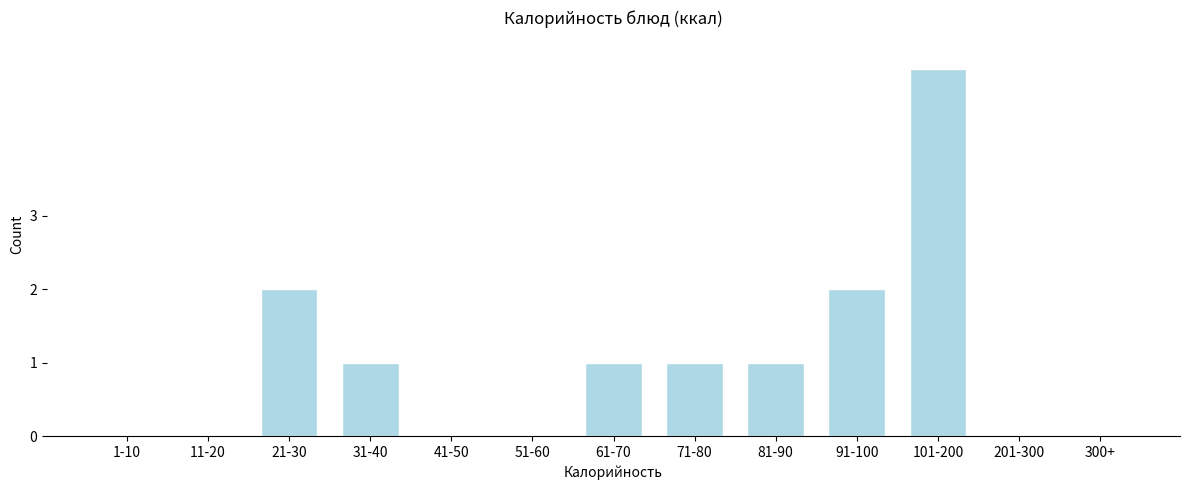

Reading right to left, what are all the values shown in this chart?

300+=0	201-300=0	101-200=5	91-100=2	81-90=1	71-80=1	61-70=1	51-60=0	41-50=0	31-40=1	21-30=2	11-20=0	1-10=0